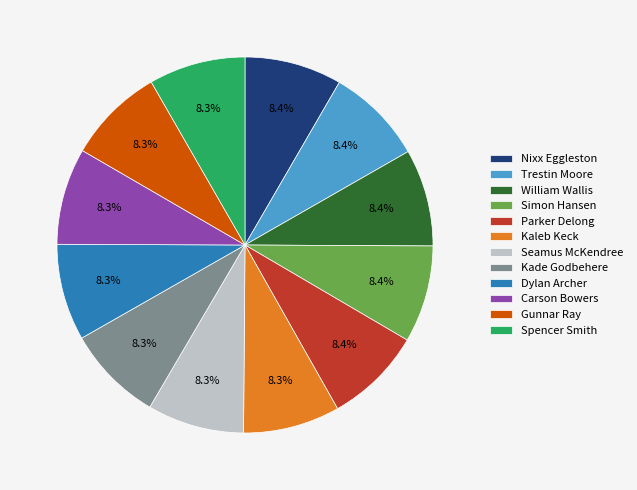

Count the number of slices in the pie.

12